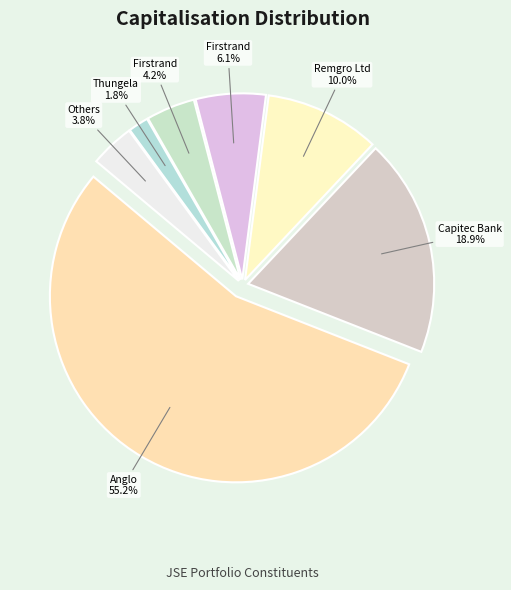

True or false: Firstrand Ltd accounts for 1% of the total.

False